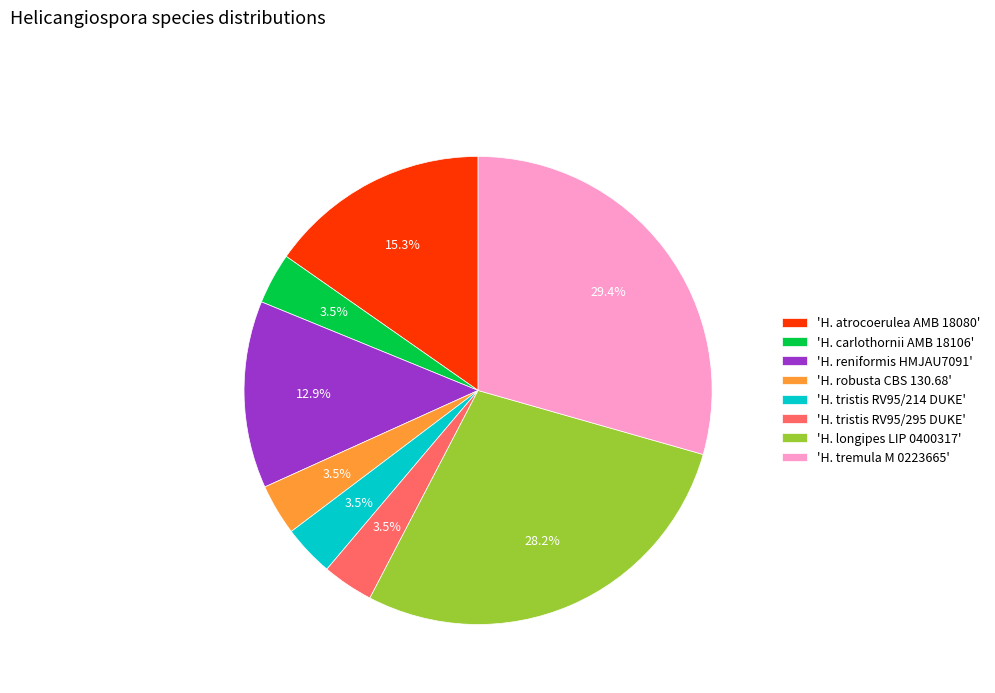

Which category has the biggest portion of the pie?

'H. tremula M 0223665'